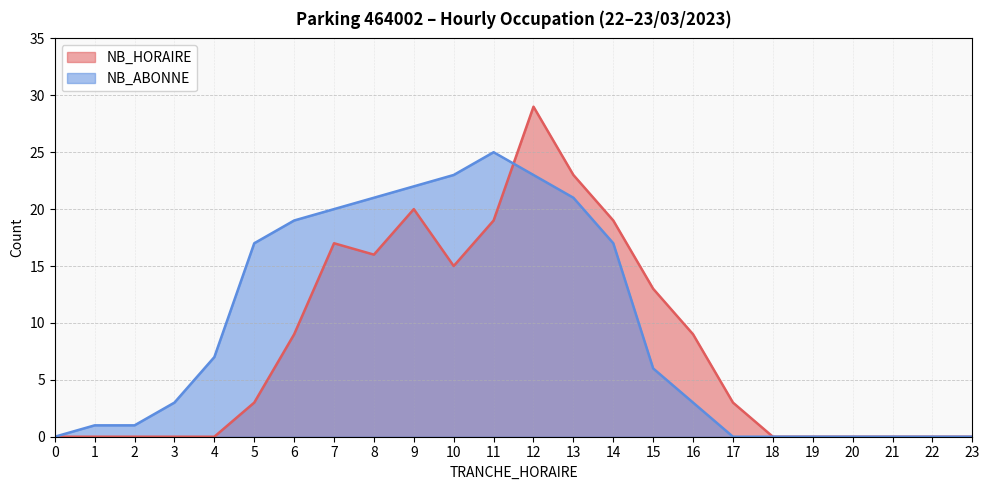

What is the value of the NB_HORAIRE point at the 12th from the left?

19